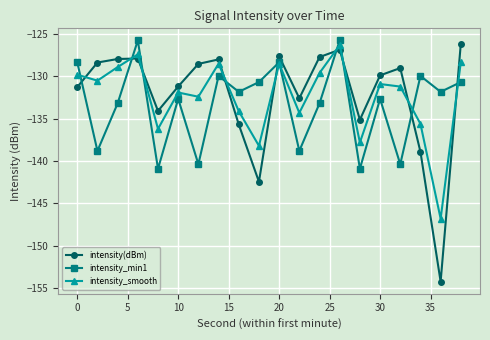

In intensity_min1, how many points are higher than both neighbors (excluding endpoints)?

7